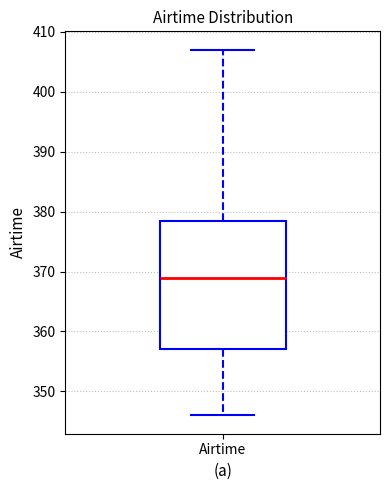

Transcribe this box plot: give where the median line is, the range the box spans, and where the two whiskers end, as read against the y-axis. The values are not printed on the chart, so give them approximately, as read against the axis.

median 369, box 357 to 379, whiskers 346 to 407